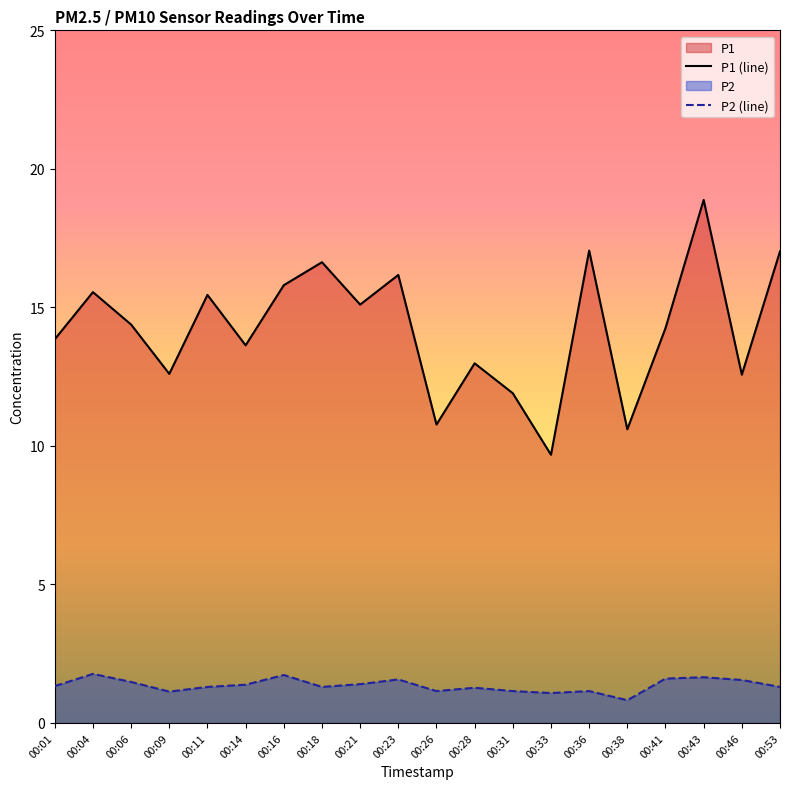

True or false: P2 (line) has more than 0 points higher than both neighbors.

True